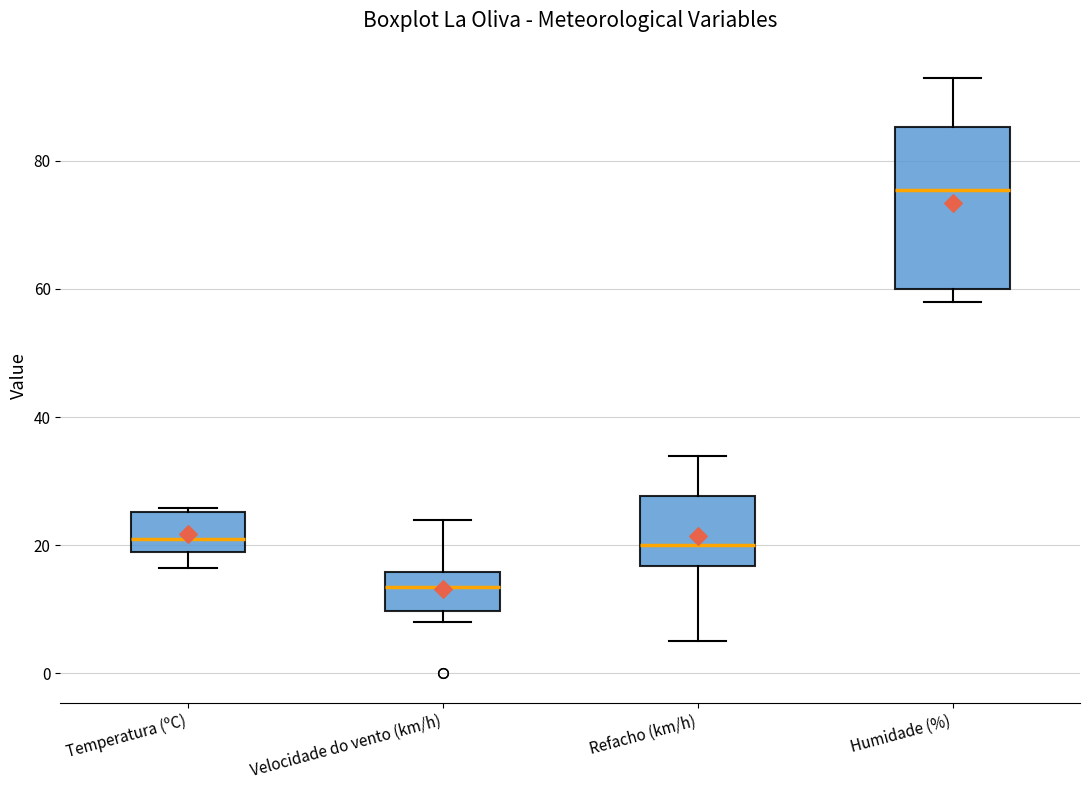

Comparing the boxes themselves (not the whiskers), which one is the tallest?

Humidade (%)